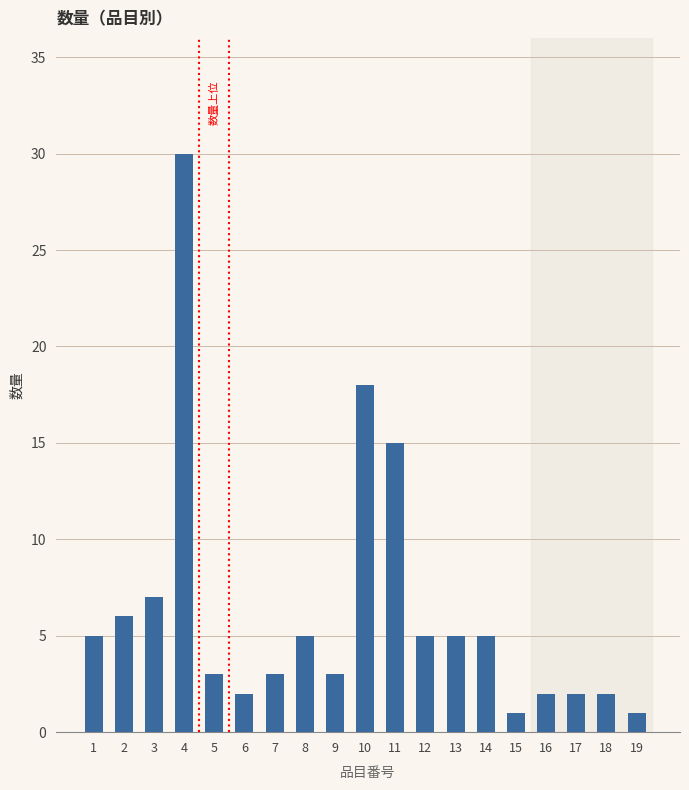

What is the difference between the maximum and minimum values?

29